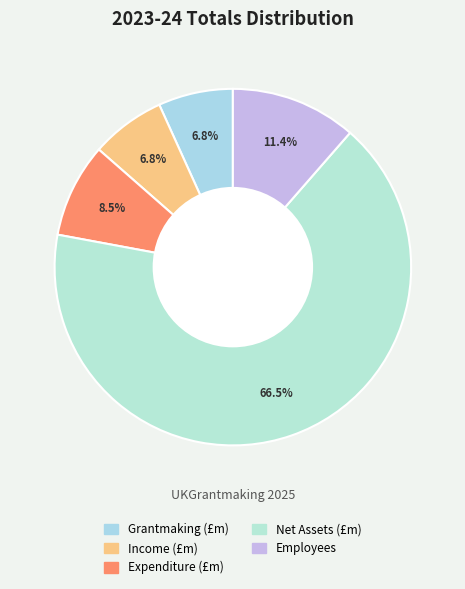

Is there any slice that represents more than half of the pie?

Yes